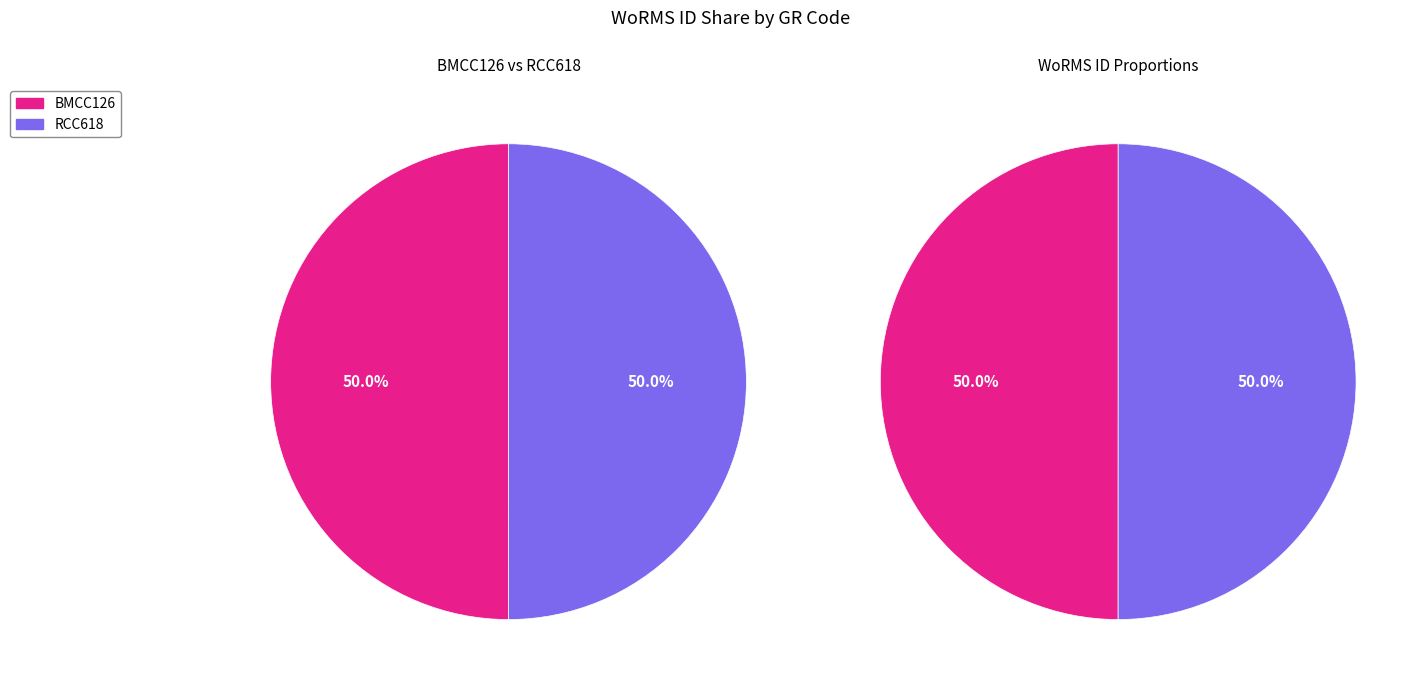

What portion of the pie excludes RCC618?

50.0%